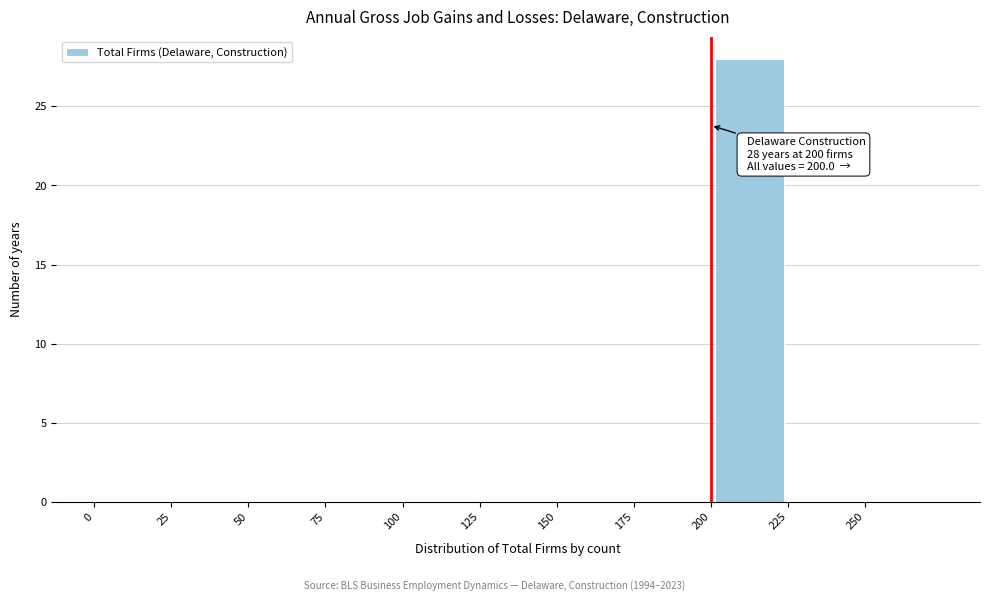

Which range on the x-axis has the tallest bar?

200 to 225